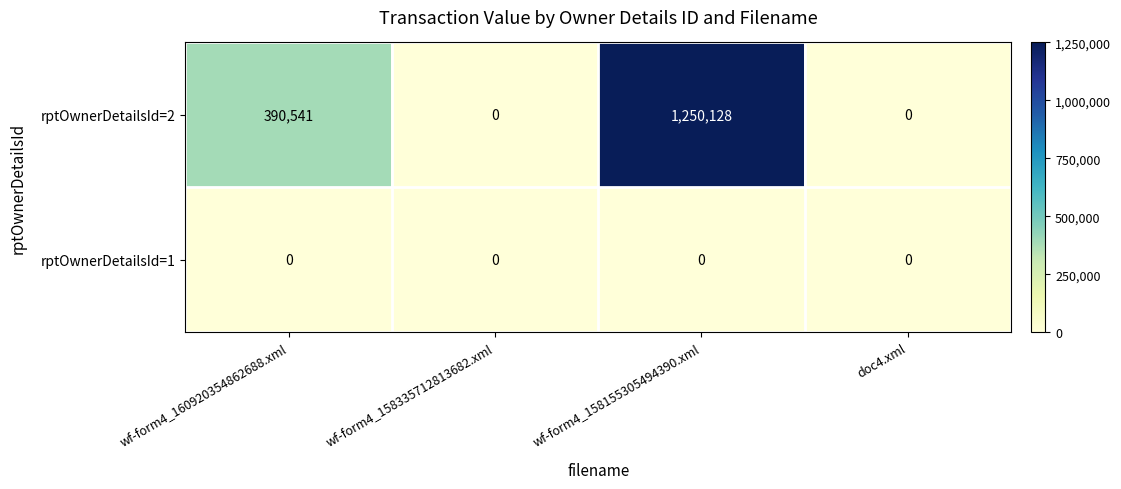

How many categories are shown in the chart?

4